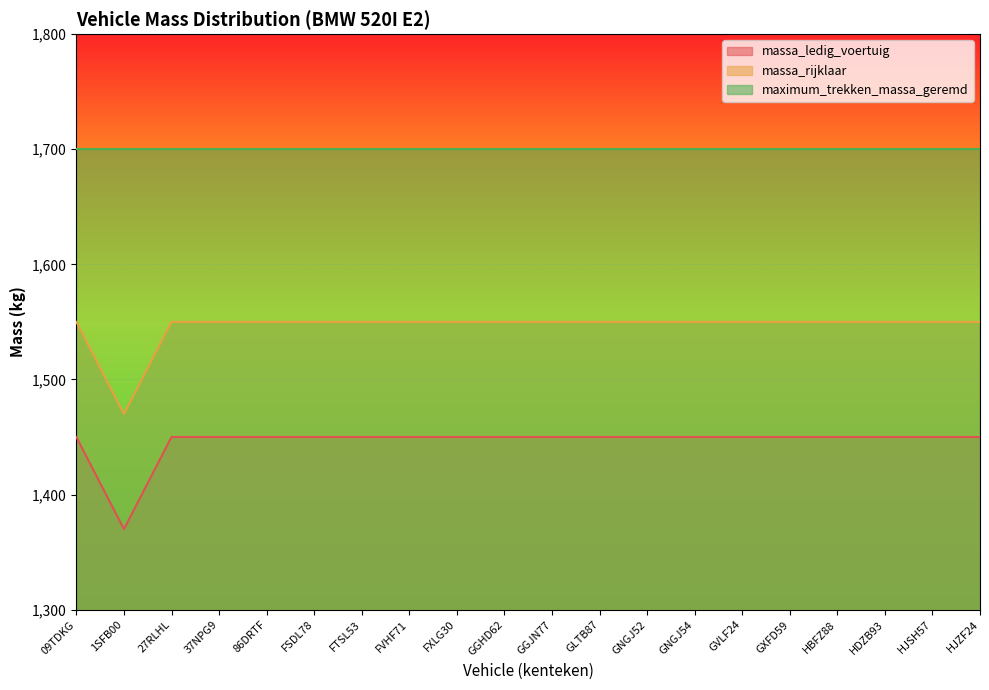

What is the difference between the maximum and minimum values in the massa_ledig_voertuig series?

80